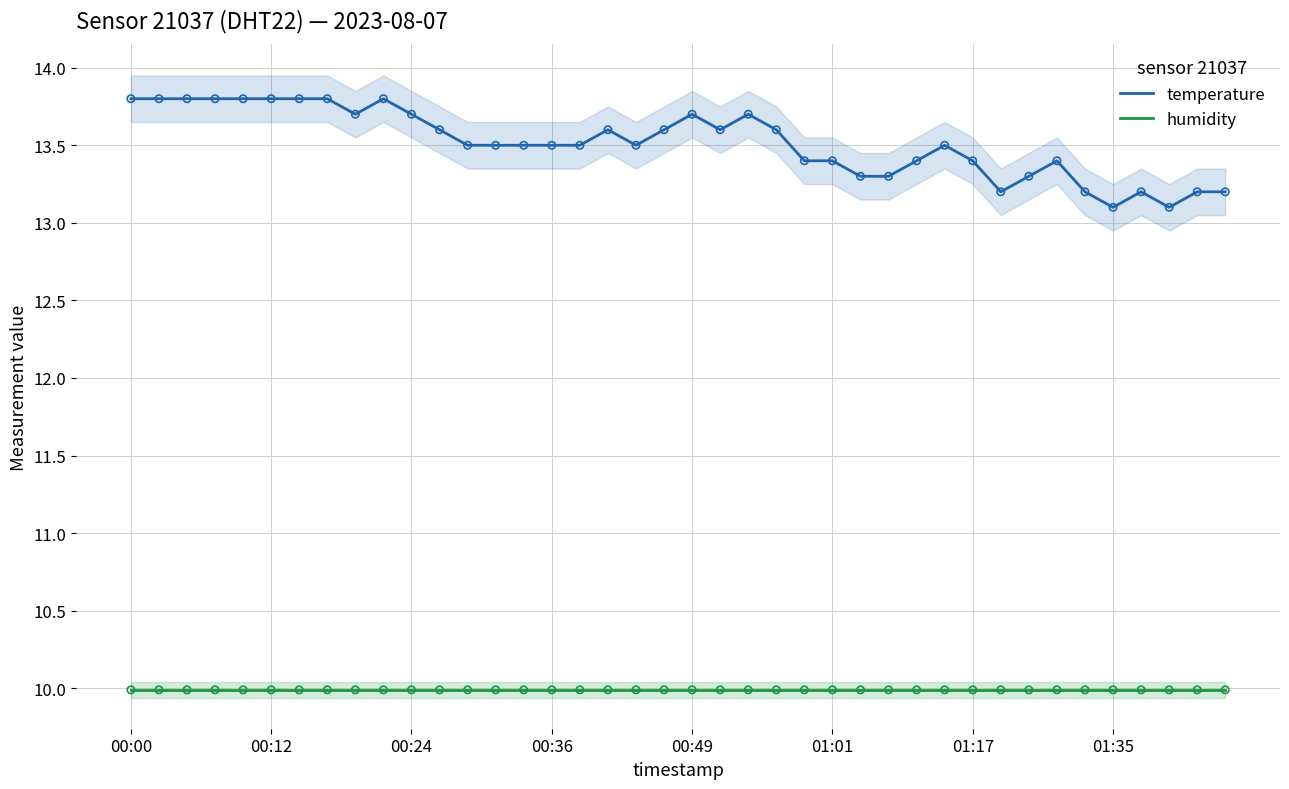

Is the value of temperature at 01:35 greater than the value of humidity at 01:17?

Yes